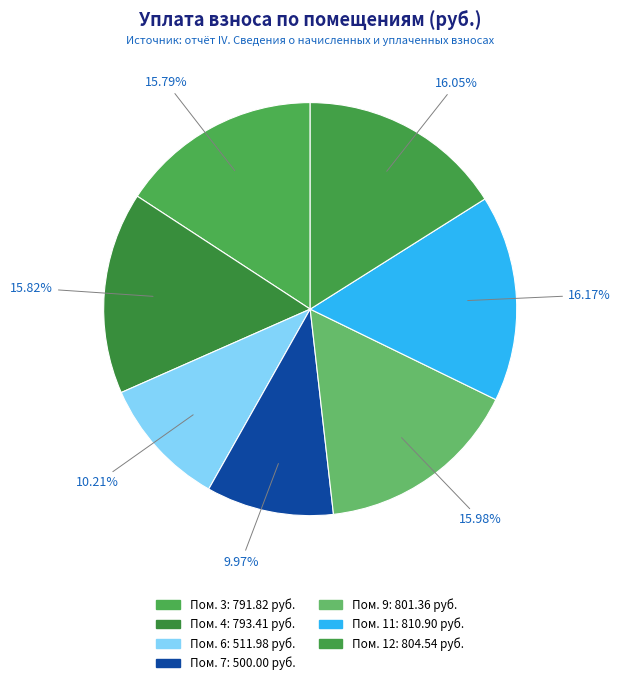

What is the largest slice in the pie chart?

11